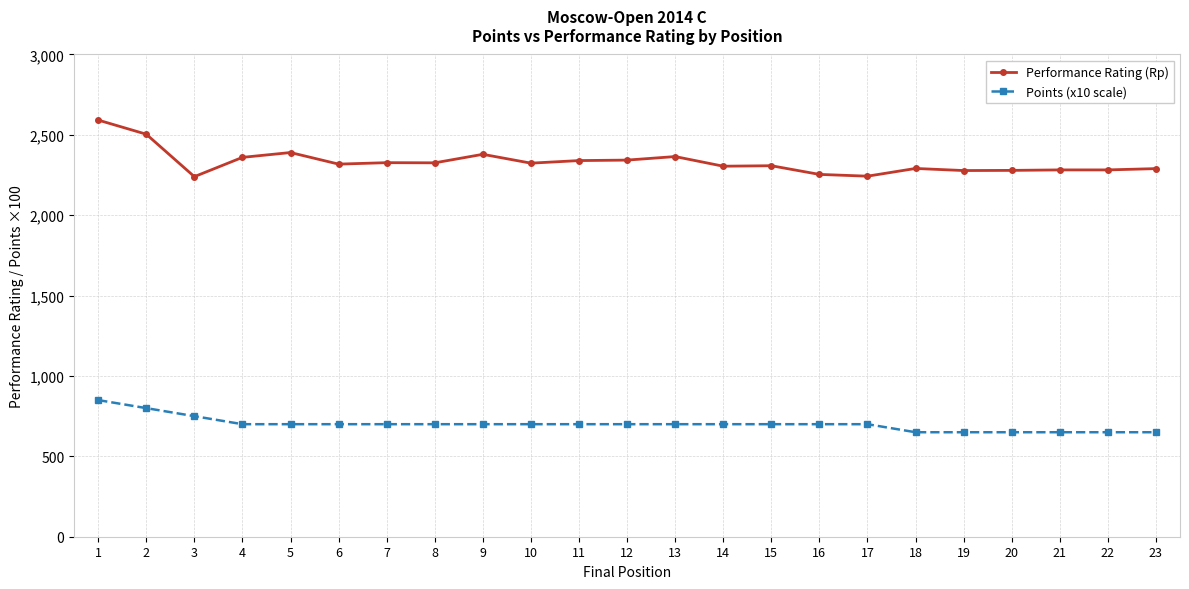

At which category is the sum across all series the highest?

1